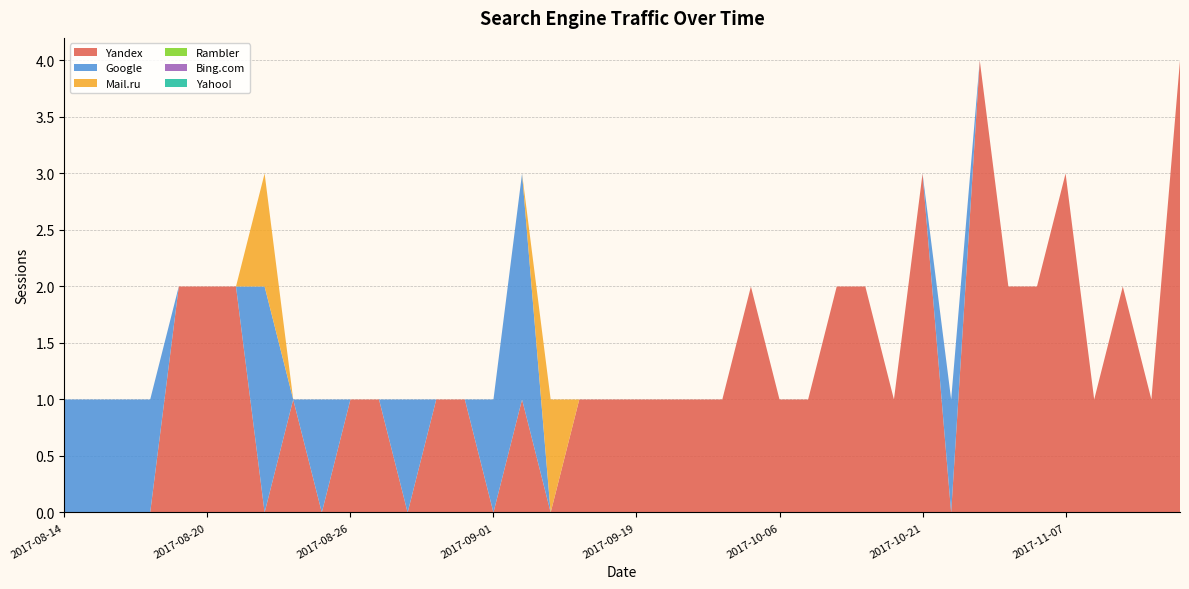

Reading right to left, transcribe all the data shown in this chart.

Yandex: 2017-11-29=4	2017-11-21=1	2017-11-17=2	2017-11-10=1	2017-11-07=3	2017-11-03=2	2017-10-29=2	2017-10-25=4	2017-10-23=0	2017-10-21=3	2017-10-17=1	2017-10-14=2	2017-10-11=2	2017-10-08=1	2017-10-06=1	2017-10-01=2	2017-09-27=1	2017-09-26=1	2017-09-22=1	2017-09-19=1	2017-09-15=1	2017-09-12=1	2017-09-06=0	2017-09-02=1	2017-09-01=0	2017-08-31=1	2017-08-30=1	2017-08-28=0	2017-08-27=1	2017-08-26=1	2017-08-25=0	2017-08-24=1	2017-08-23=0	2017-08-21=2	2017-08-20=2	2017-08-18=2	2017-08-17=0	2017-08-16=0	2017-08-15=0	2017-08-14=0
Google: 2017-11-29=0	2017-11-21=0	2017-11-17=0	2017-11-10=0	2017-11-07=0	2017-11-03=0	2017-10-29=0	2017-10-25=0	2017-10-23=1	2017-10-21=0	2017-10-17=0	2017-10-14=0	2017-10-11=0	2017-10-08=0	2017-10-06=0	2017-10-01=0	2017-09-27=0	2017-09-26=0	2017-09-22=0	2017-09-19=0	2017-09-15=0	2017-09-12=0	2017-09-06=0	2017-09-02=2	2017-09-01=1	2017-08-31=0	2017-08-30=0	2017-08-28=1	2017-08-27=0	2017-08-26=0	2017-08-25=1	2017-08-24=0	2017-08-23=2	2017-08-21=0	2017-08-20=0	2017-08-18=0	2017-08-17=1	2017-08-16=1	2017-08-15=1	2017-08-14=1
Mail.ru: 2017-11-29=0	2017-11-21=0	2017-11-17=0	2017-11-10=0	2017-11-07=0	2017-11-03=0	2017-10-29=0	2017-10-25=0	2017-10-23=0	2017-10-21=0	2017-10-17=0	2017-10-14=0	2017-10-11=0	2017-10-08=0	2017-10-06=0	2017-10-01=0	2017-09-27=0	2017-09-26=0	2017-09-22=0	2017-09-19=0	2017-09-15=0	2017-09-12=0	2017-09-06=1	2017-09-02=0	2017-09-01=0	2017-08-31=0	2017-08-30=0	2017-08-28=0	2017-08-27=0	2017-08-26=0	2017-08-25=0	2017-08-24=0	2017-08-23=1	2017-08-21=0	2017-08-20=0	2017-08-18=0	2017-08-17=0	2017-08-16=0	2017-08-15=0	2017-08-14=0
Rambler: 2017-11-29=0	2017-11-21=0	2017-11-17=0	2017-11-10=0	2017-11-07=0	2017-11-03=0	2017-10-29=0	2017-10-25=0	2017-10-23=0	2017-10-21=0	2017-10-17=0	2017-10-14=0	2017-10-11=0	2017-10-08=0	2017-10-06=0	2017-10-01=0	2017-09-27=0	2017-09-26=0	2017-09-22=0	2017-09-19=0	2017-09-15=0	2017-09-12=0	2017-09-06=0	2017-09-02=0	2017-09-01=0	2017-08-31=0	2017-08-30=0	2017-08-28=0	2017-08-27=0	2017-08-26=0	2017-08-25=0	2017-08-24=0	2017-08-23=0	2017-08-21=0	2017-08-20=0	2017-08-18=0	2017-08-17=0	2017-08-16=0	2017-08-15=0	2017-08-14=0
Bing.com: 2017-11-29=0	2017-11-21=0	2017-11-17=0	2017-11-10=0	2017-11-07=0	2017-11-03=0	2017-10-29=0	2017-10-25=0	2017-10-23=0	2017-10-21=0	2017-10-17=0	2017-10-14=0	2017-10-11=0	2017-10-08=0	2017-10-06=0	2017-10-01=0	2017-09-27=0	2017-09-26=0	2017-09-22=0	2017-09-19=0	2017-09-15=0	2017-09-12=0	2017-09-06=0	2017-09-02=0	2017-09-01=0	2017-08-31=0	2017-08-30=0	2017-08-28=0	2017-08-27=0	2017-08-26=0	2017-08-25=0	2017-08-24=0	2017-08-23=0	2017-08-21=0	2017-08-20=0	2017-08-18=0	2017-08-17=0	2017-08-16=0	2017-08-15=0	2017-08-14=0
Yahoo!: 2017-11-29=0	2017-11-21=0	2017-11-17=0	2017-11-10=0	2017-11-07=0	2017-11-03=0	2017-10-29=0	2017-10-25=0	2017-10-23=0	2017-10-21=0	2017-10-17=0	2017-10-14=0	2017-10-11=0	2017-10-08=0	2017-10-06=0	2017-10-01=0	2017-09-27=0	2017-09-26=0	2017-09-22=0	2017-09-19=0	2017-09-15=0	2017-09-12=0	2017-09-06=0	2017-09-02=0	2017-09-01=0	2017-08-31=0	2017-08-30=0	2017-08-28=0	2017-08-27=0	2017-08-26=0	2017-08-25=0	2017-08-24=0	2017-08-23=0	2017-08-21=0	2017-08-20=0	2017-08-18=0	2017-08-17=0	2017-08-16=0	2017-08-15=0	2017-08-14=0